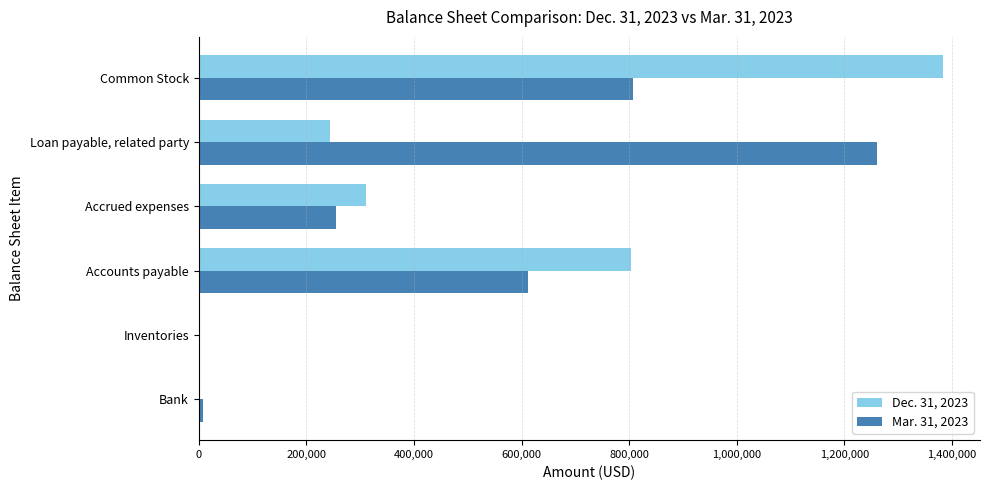

What is the total value across all series at Accrued expenses?

565386